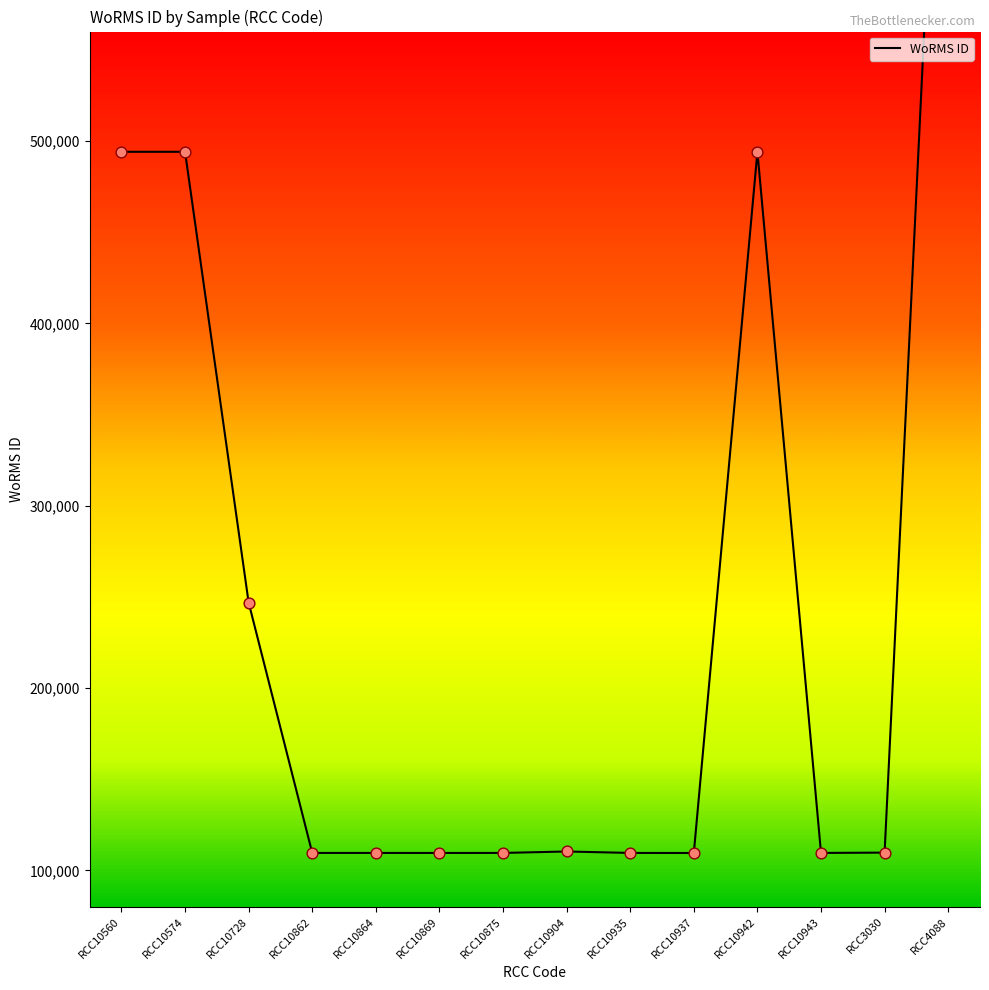

Between RCC10904 and RCC10869, which is larger?

RCC10904